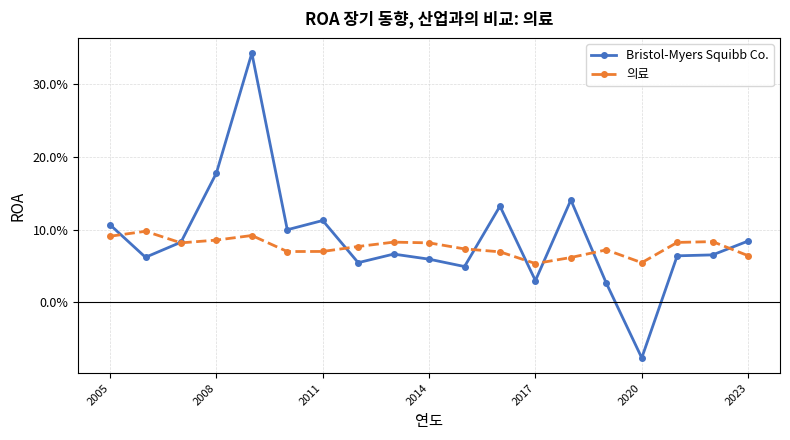

Is this an area chart (filled region under the line)?

No